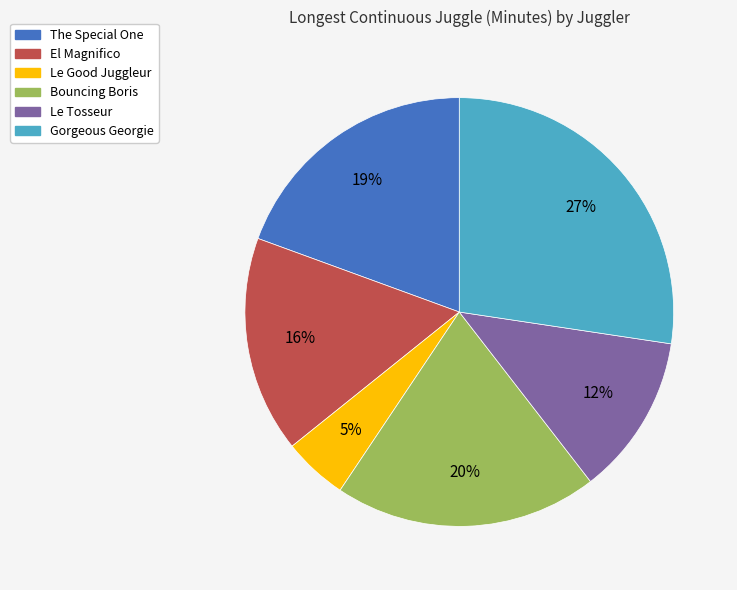

Between Le Good Juggleur and Bouncing Boris, which is larger?

Bouncing Boris